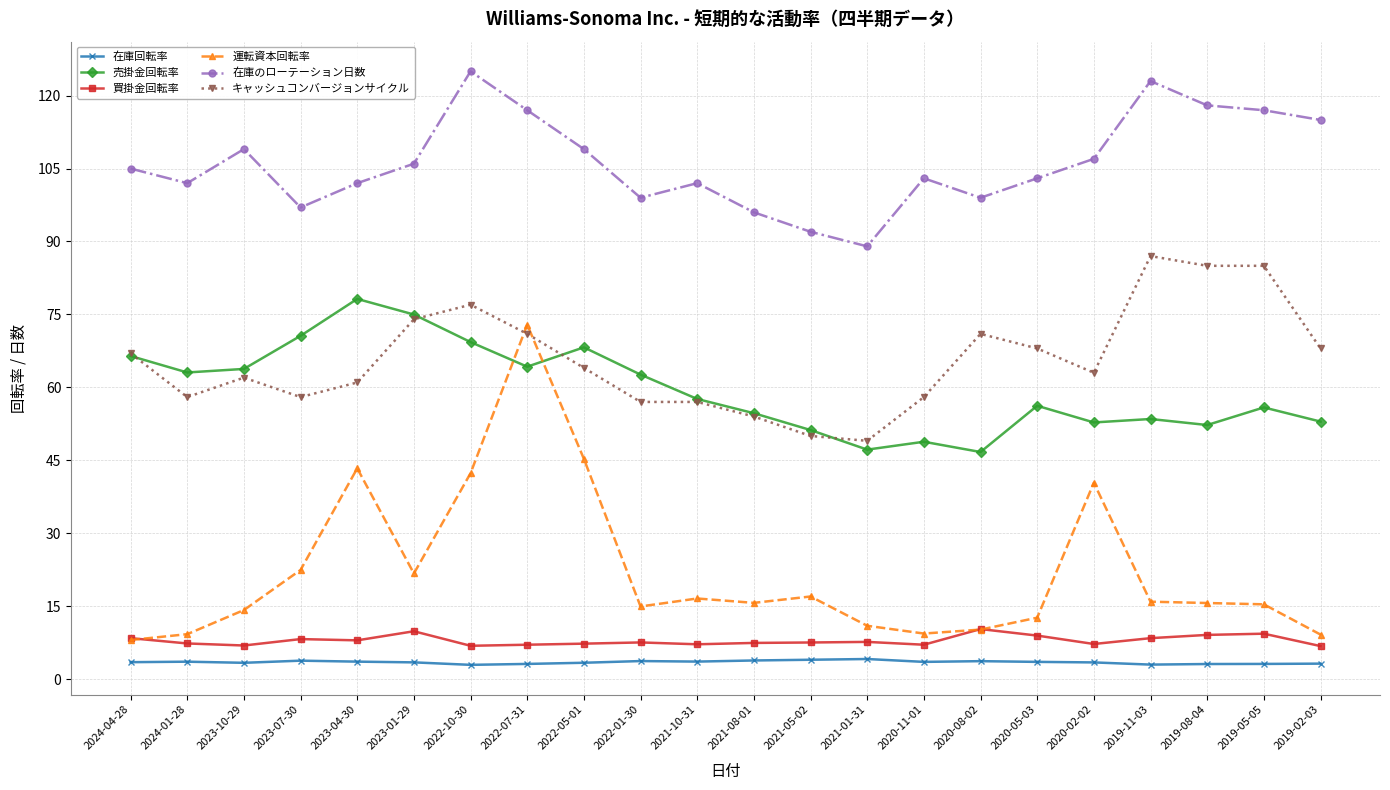

What is the label of the 16th point from the left?

2020-08-02